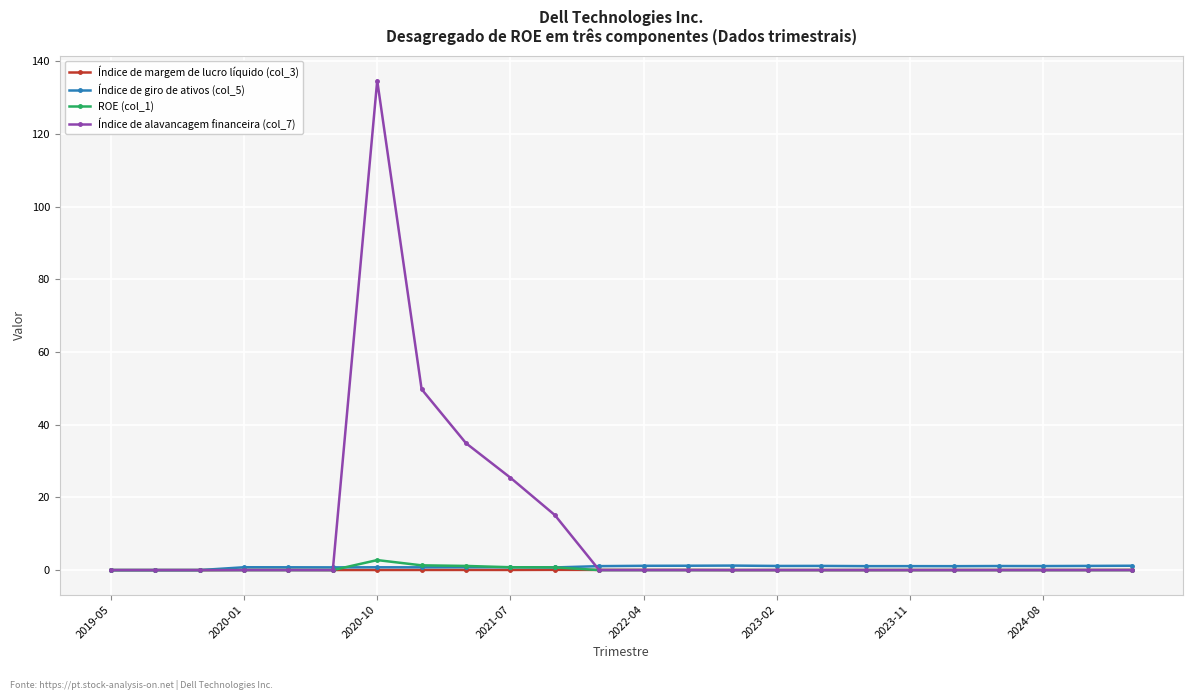

Which series has the widest spread of values?

Índice de alavancagem financeira (col_7)